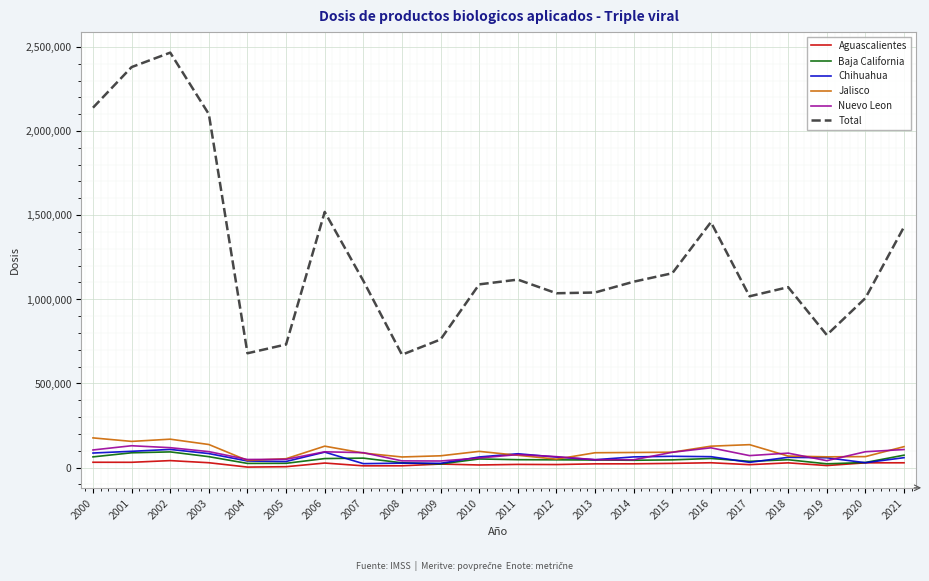

How many lines are shown in the chart?

6